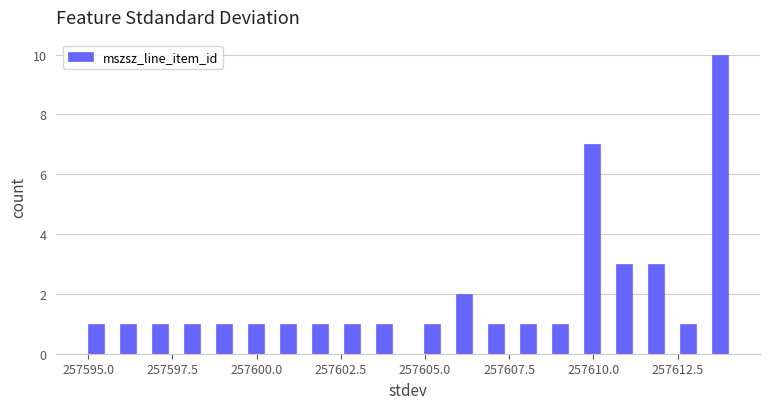

Around what value on the x-axis is the tallest bar? Give the approximate position of its centre, as read against the axis.

257614.0